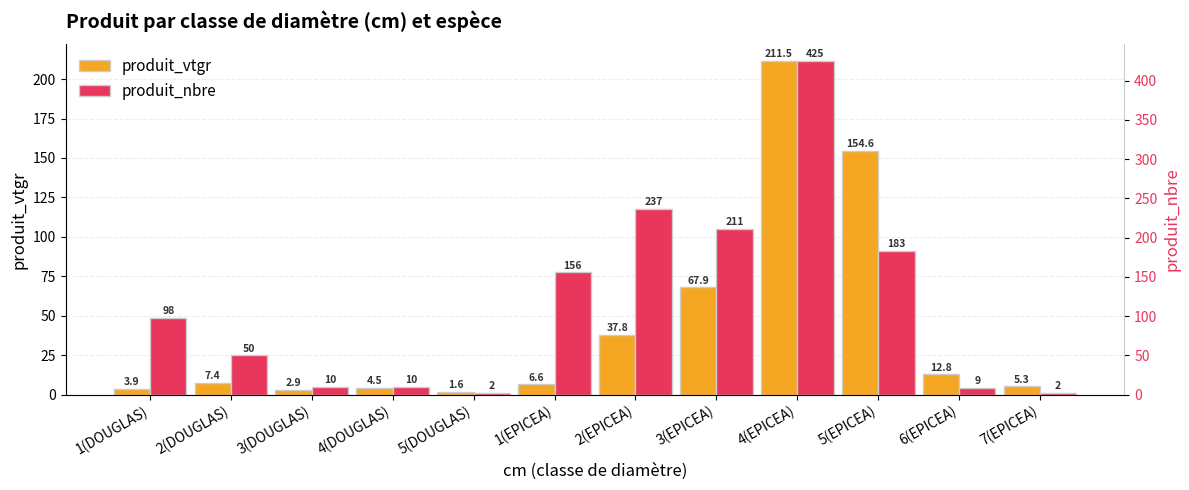

True or false: produit_nbre has a value of 5.0 at 3(DOUGLAS).

True